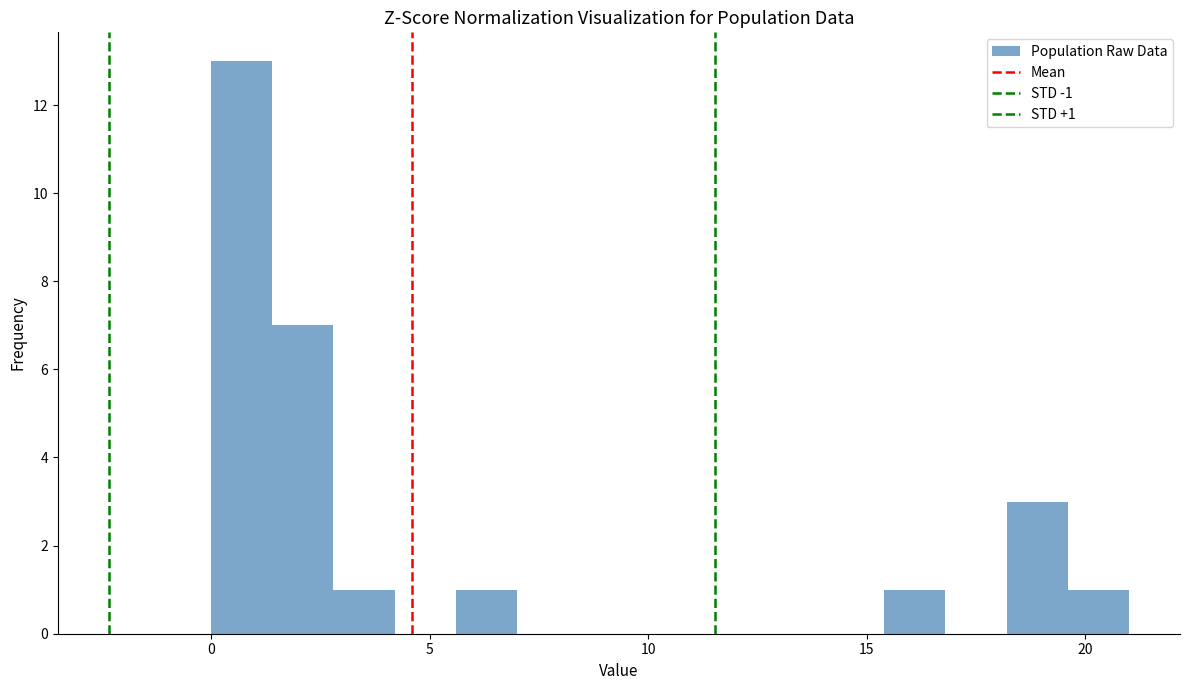

Read against the x-axis, roughly where is the centre of the tallest bar?

0.5